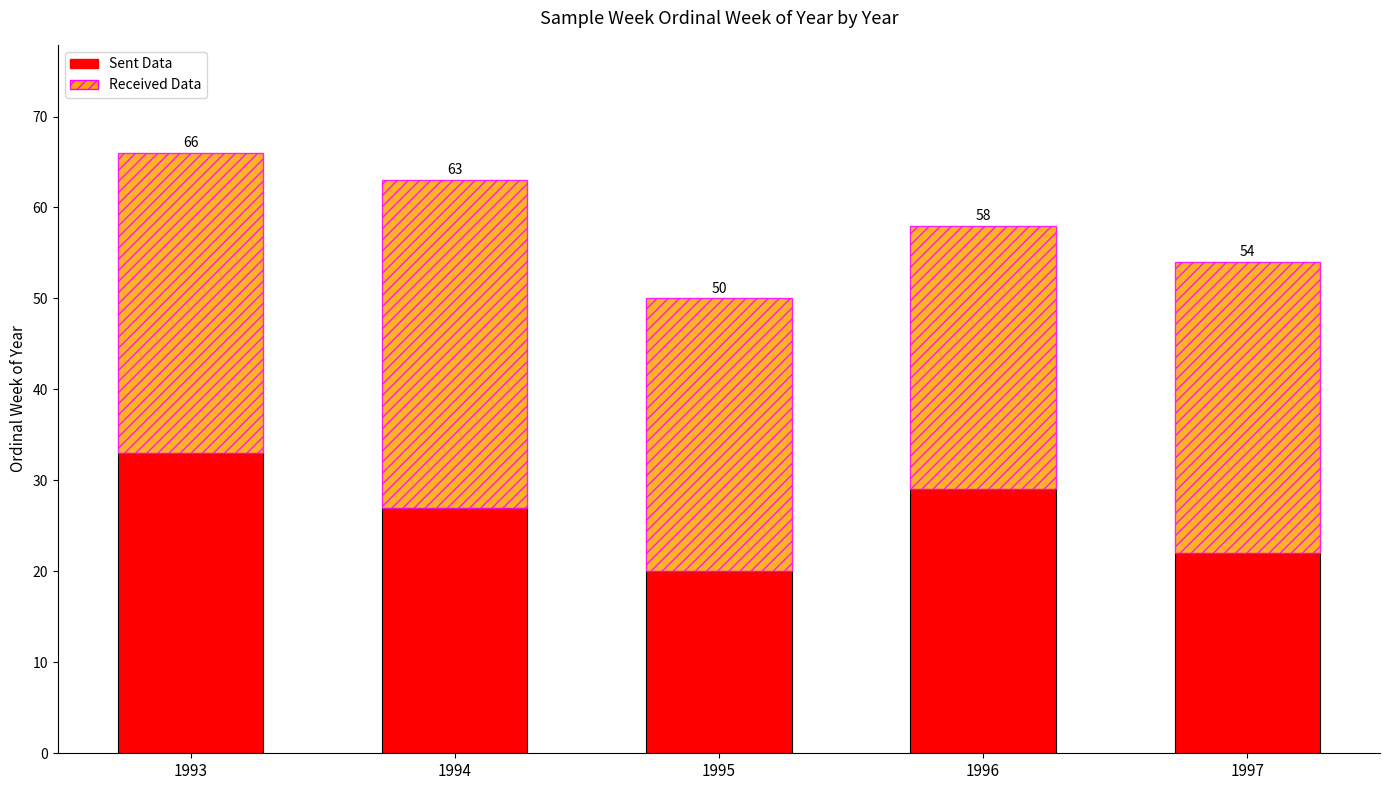

Does the chart contain any negative values?

No